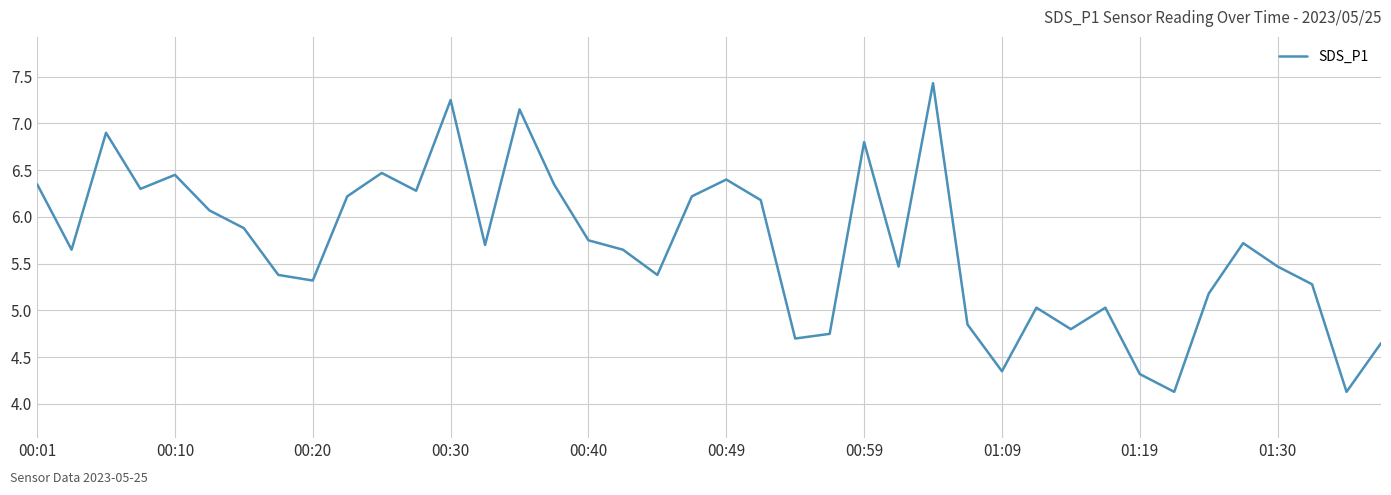

What is the difference between the maximum and minimum values?

3.3